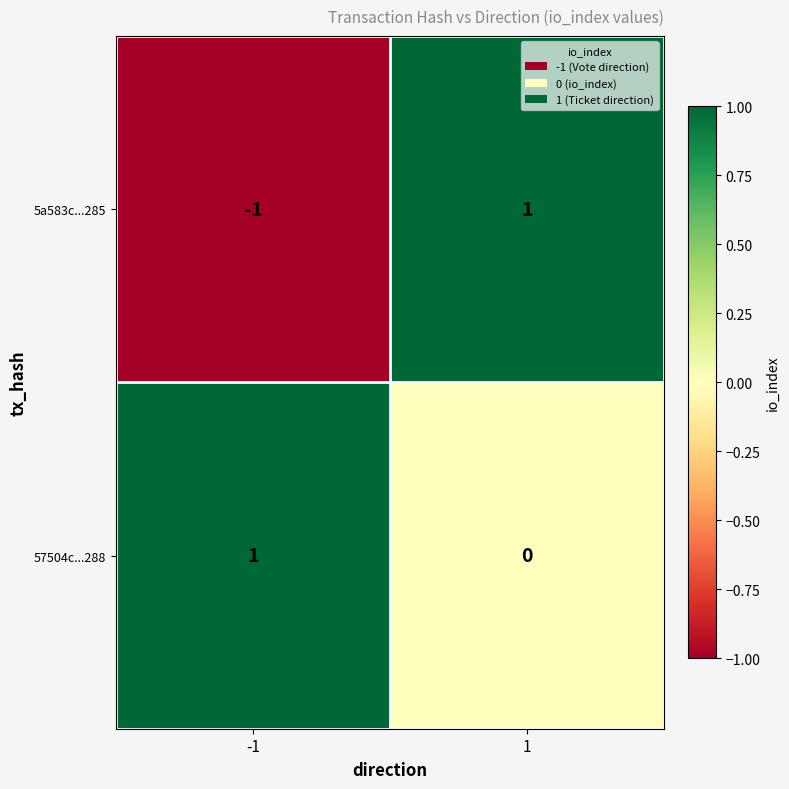

Which series has the largest total across all categories?

57504c...288